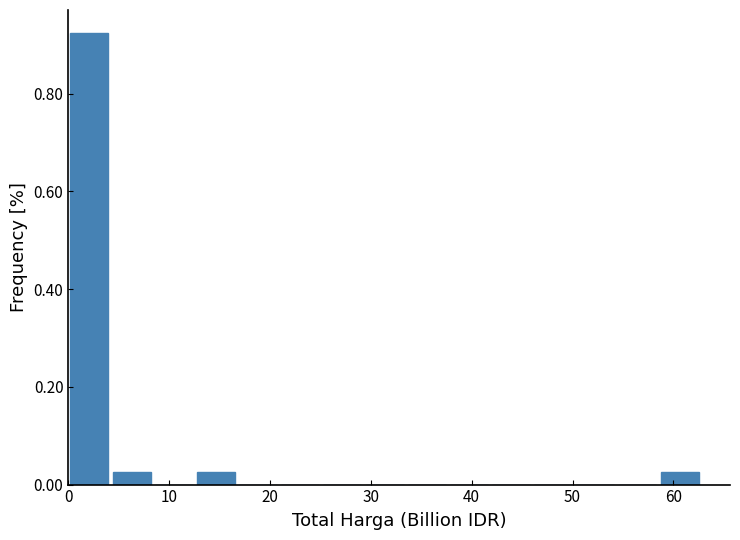

Reading left to right, transcribe this chart: for each bar, give the range it covers on the x-axis and its height. Neither the bar edges nor the heights are printed on the chart, so give them approximately, as read against the axes.

0 to 4: 0.92
4 to 8: 0.02
8 to 13: 0
13 to 17: 0.02
17 to 21: 0
21 to 25: 0
25 to 29: 0
29 to 33: 0
33 to 38: 0
38 to 42: 0
42 to 46: 0
46 to 50: 0
50 to 54: 0
54 to 59: 0
59 to 63: 0.02